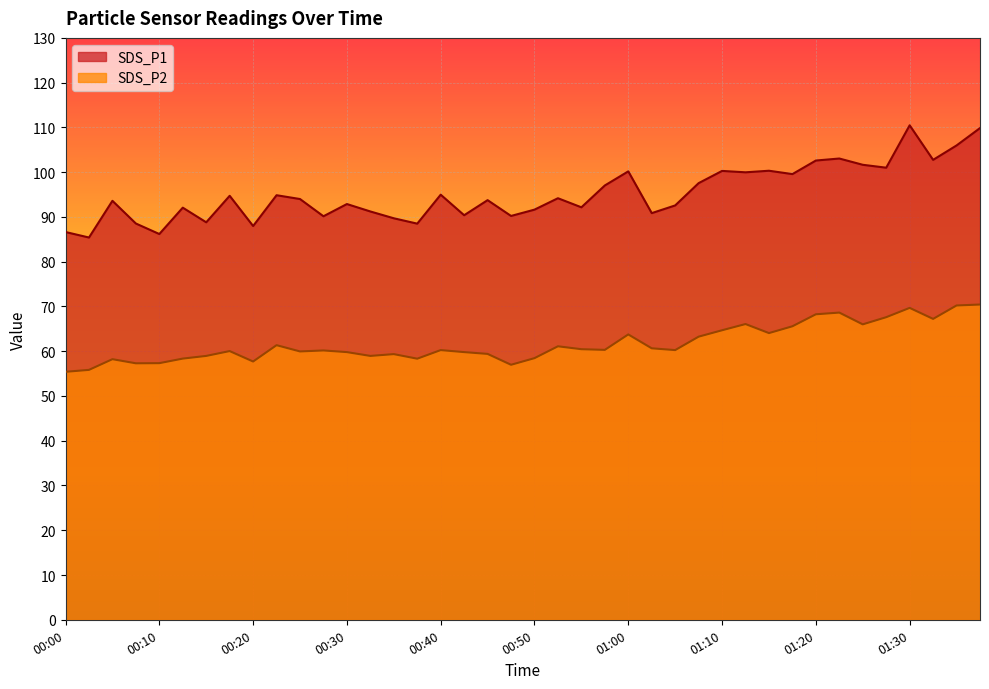

What are all the series names shown in the legend?

SDS_P1, SDS_P2